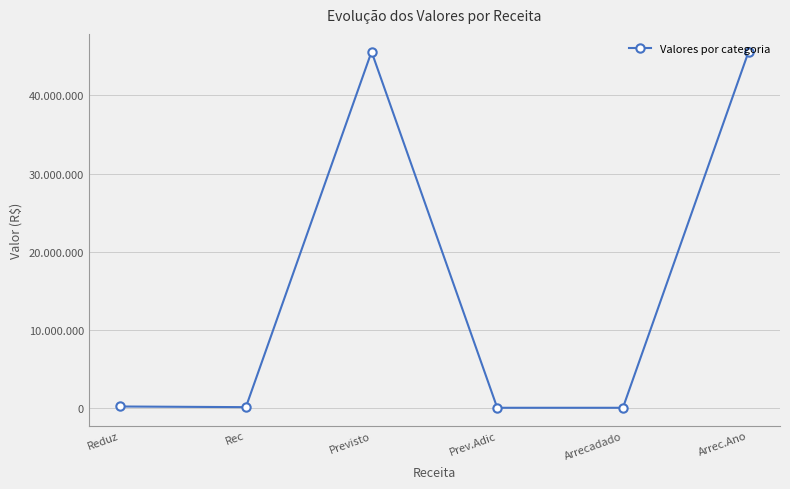

Which has a higher value, Arrecadado or Arrec.Ano?

Arrec.Ano